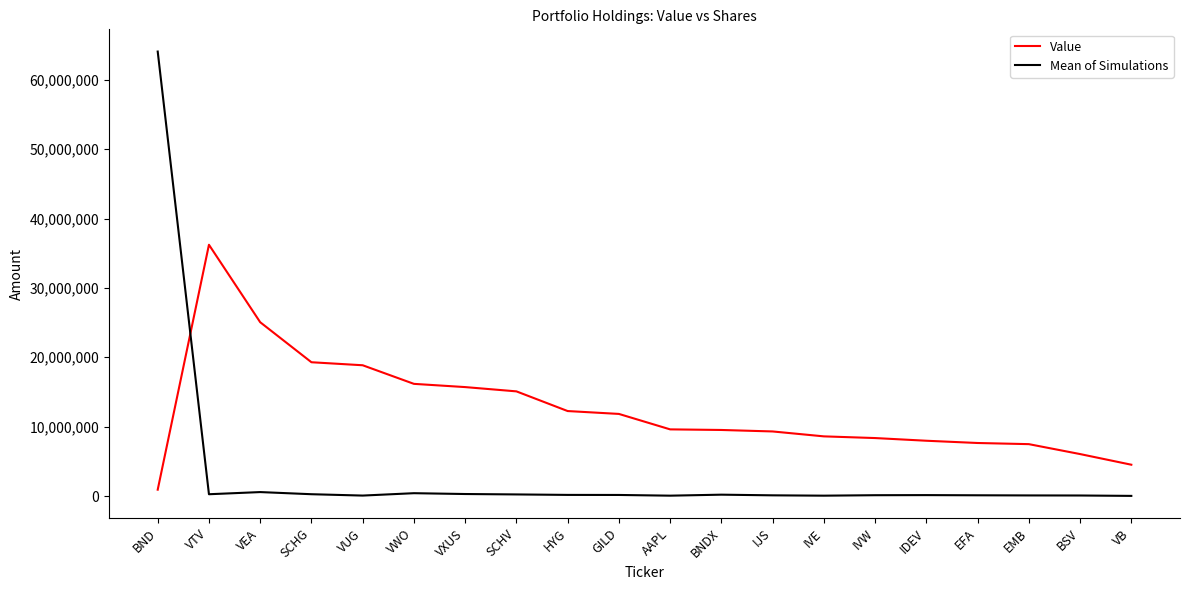

List the series in order of their peak value, lowest first.

Value, Mean of Simulations